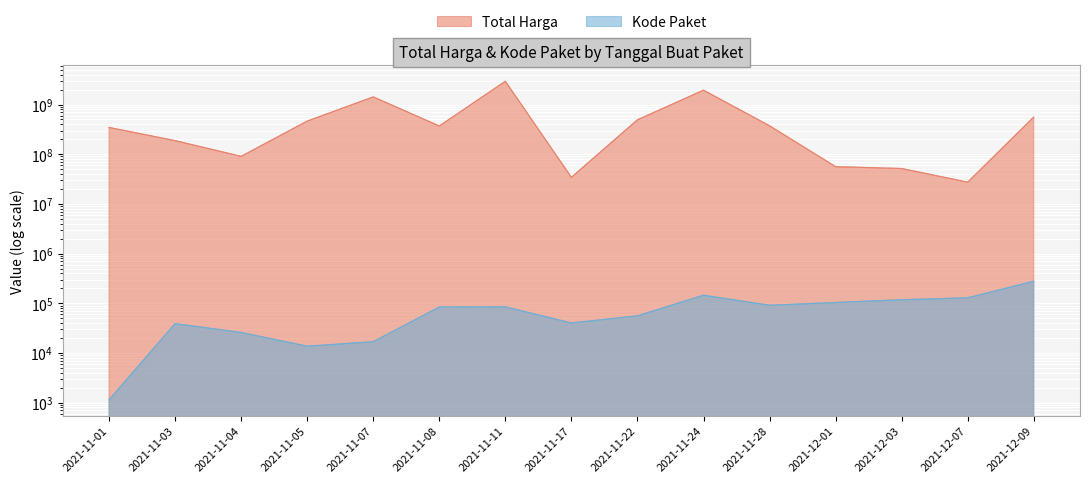

Which category has the highest value in the Total Harga series?

2021-11-11